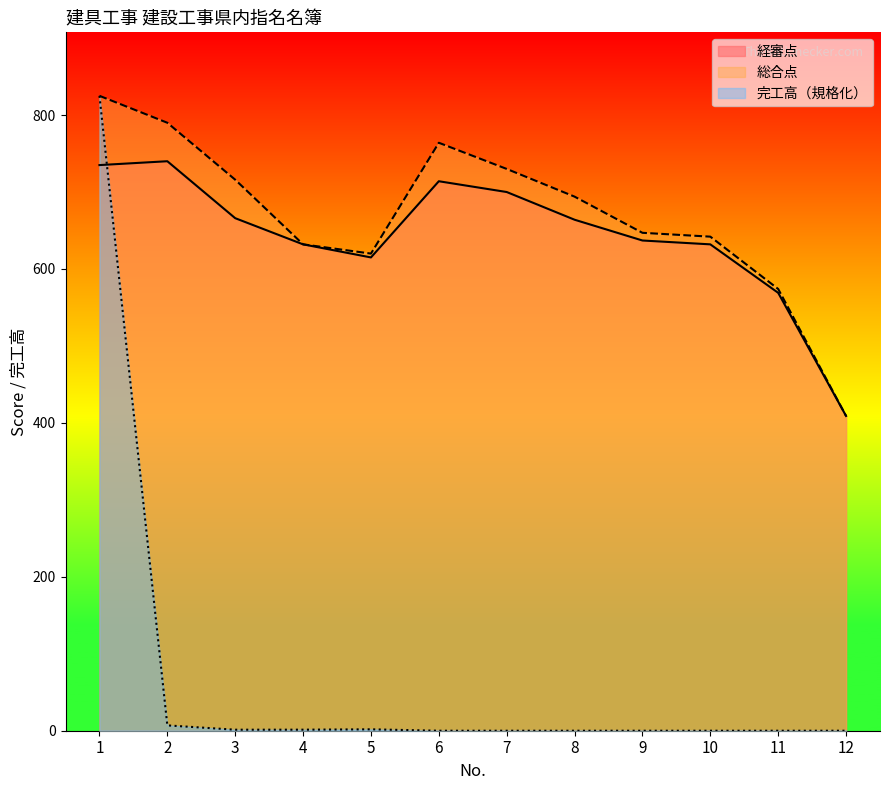

What is the maximum value shown in the chart?

825.0